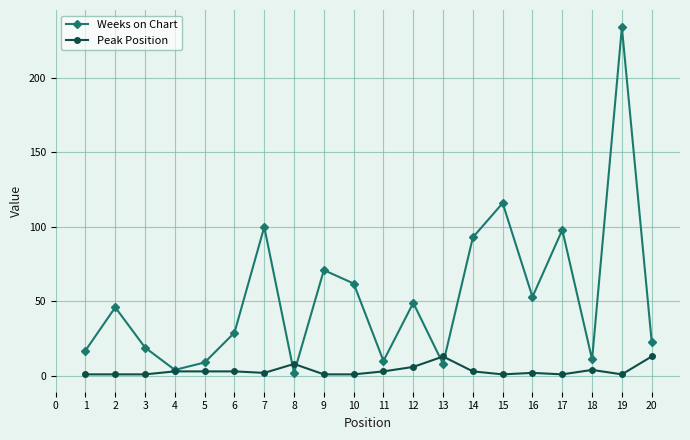

How many lines are shown in the chart?

2